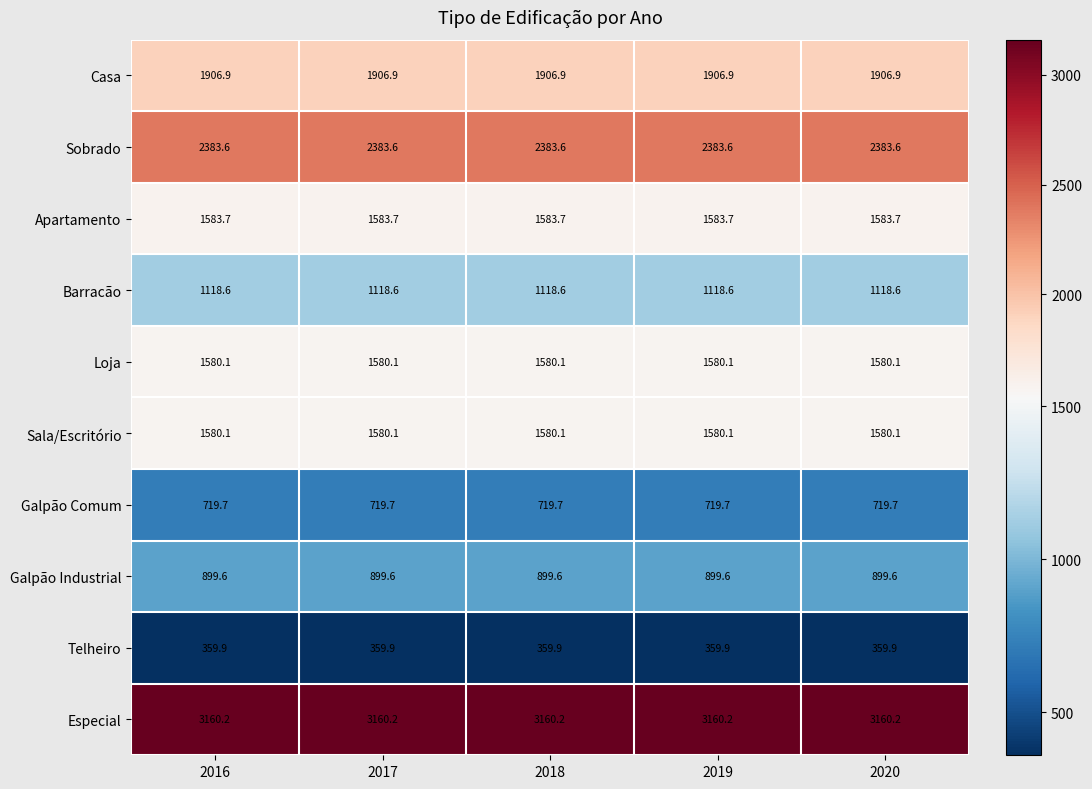

Is the value of Galpão Comum at 2016 greater than the value of Especial at 2019?

No